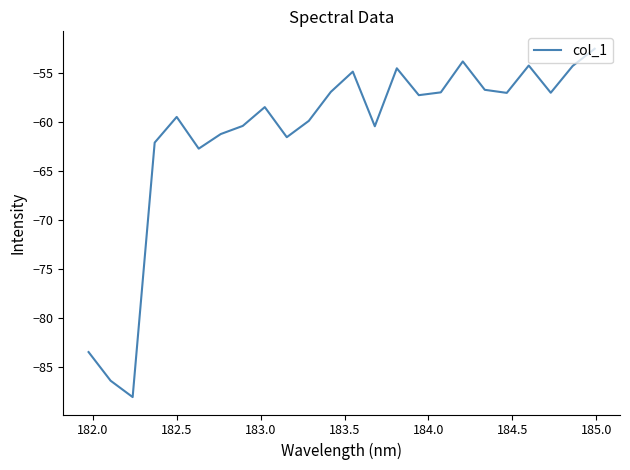

What is the greatest value displayed?

-52.6